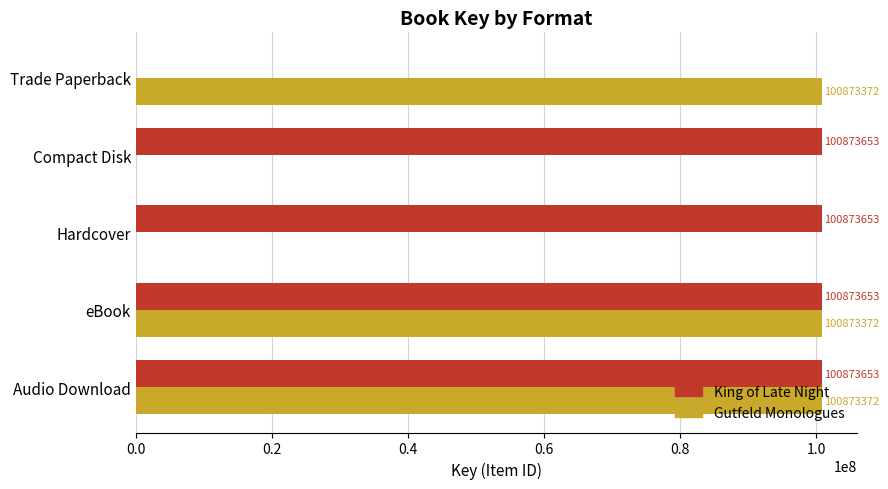

At which label is King of Late Night closest to 50436826?

Trade Paperback